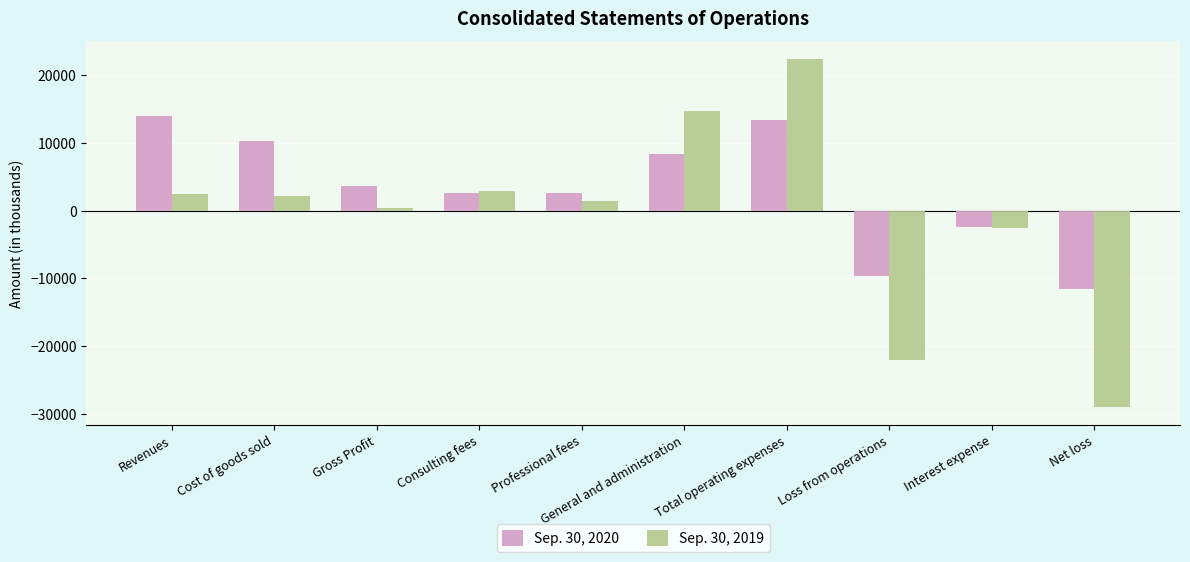

How many data points in Sep. 30, 2019 are less than 2117?

5